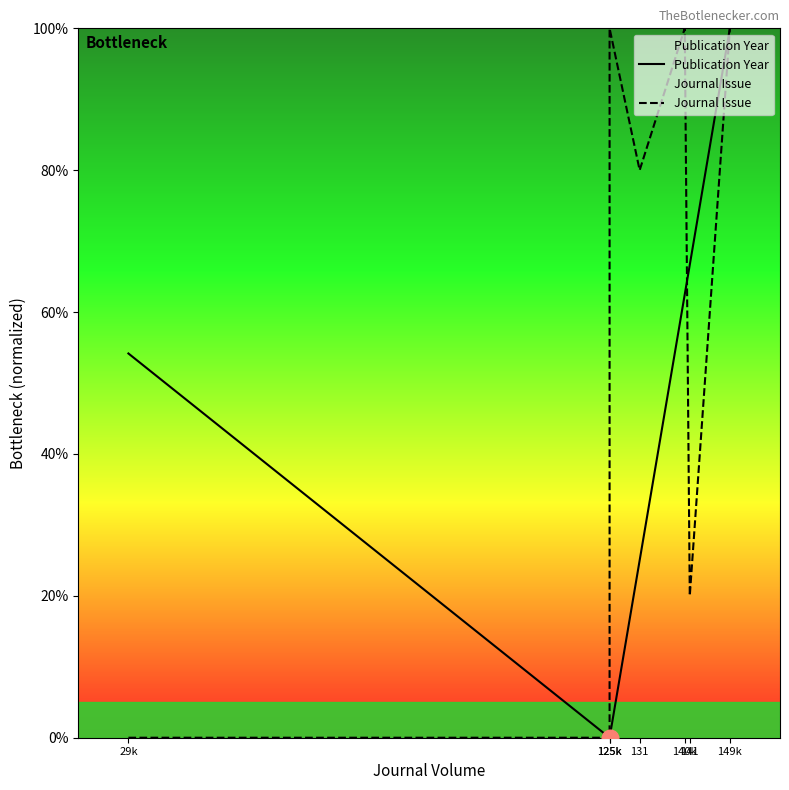

What is the sum of the Publication Year values at 125k and 29k?

54.2